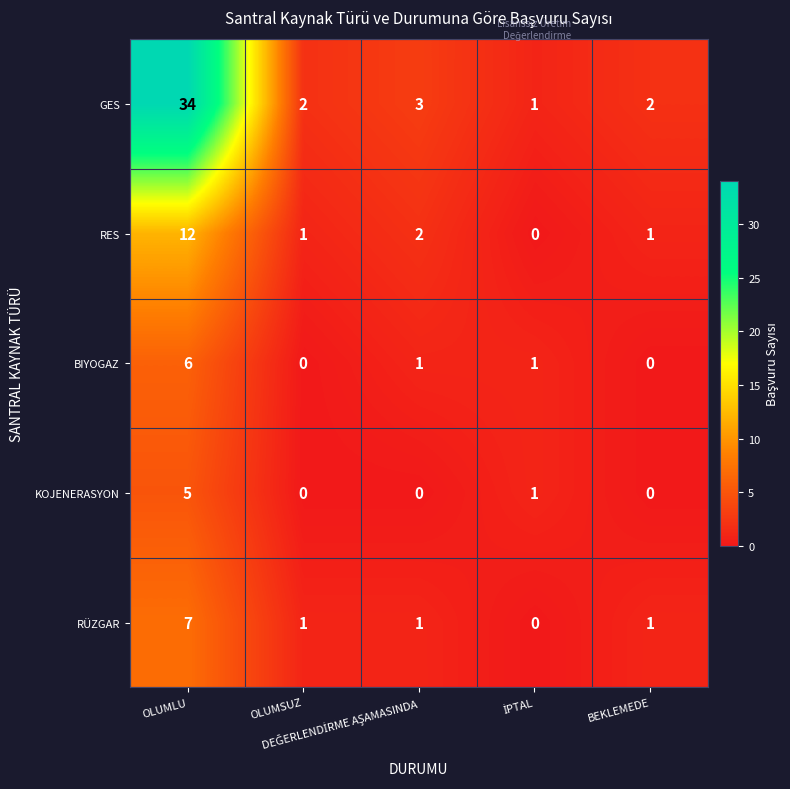

What is the maximum value for RES?

12